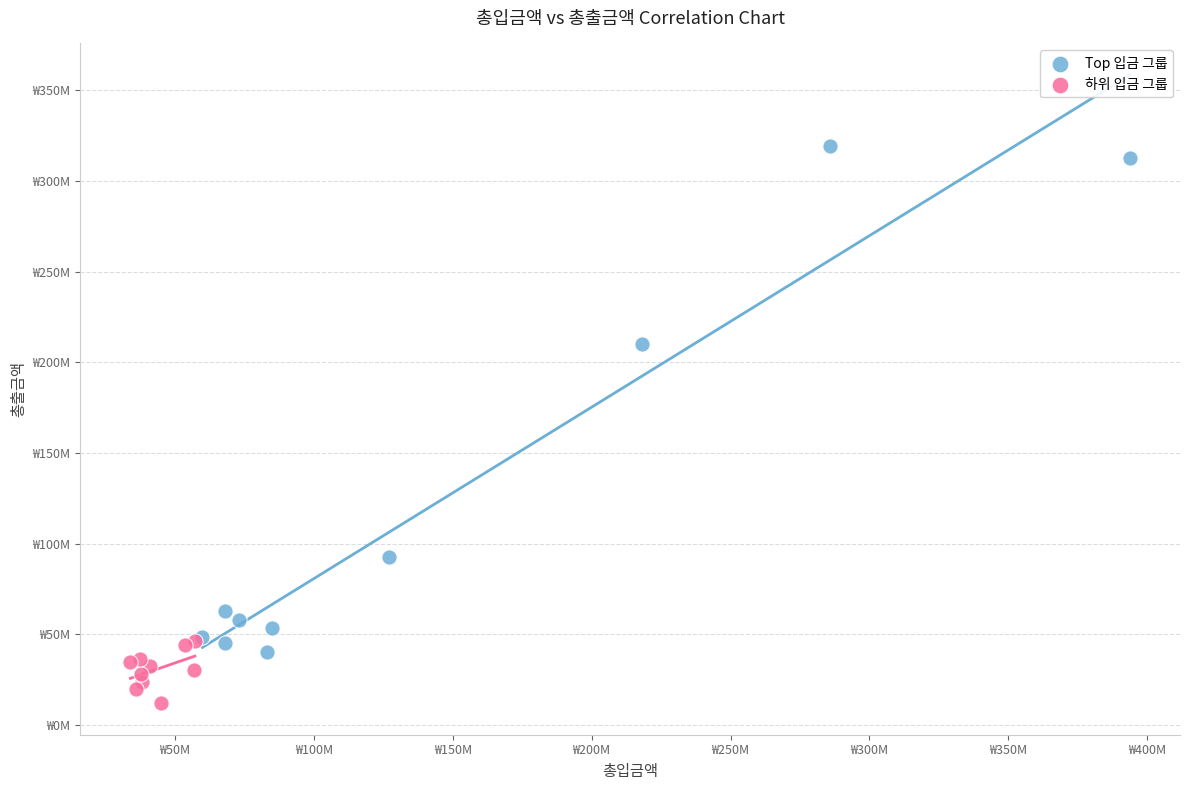

Which series contains the highest Y value?

Top 입금 그룹